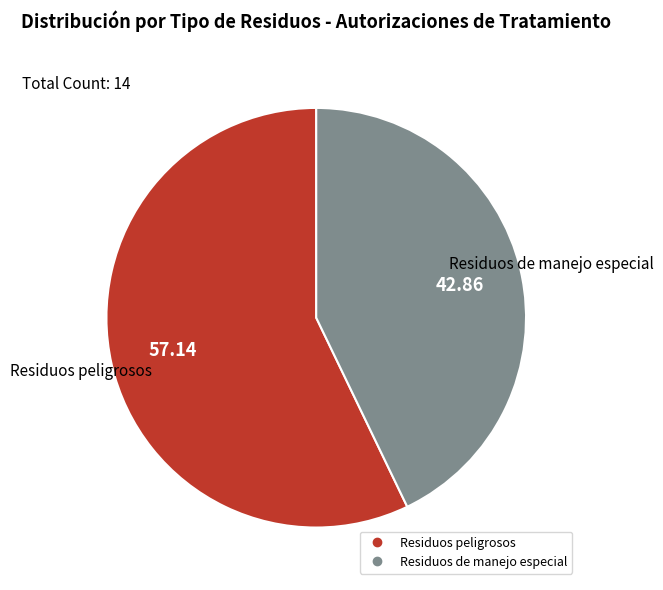

Is it true that Residuos de manejo especial is 43% of the pie?

True